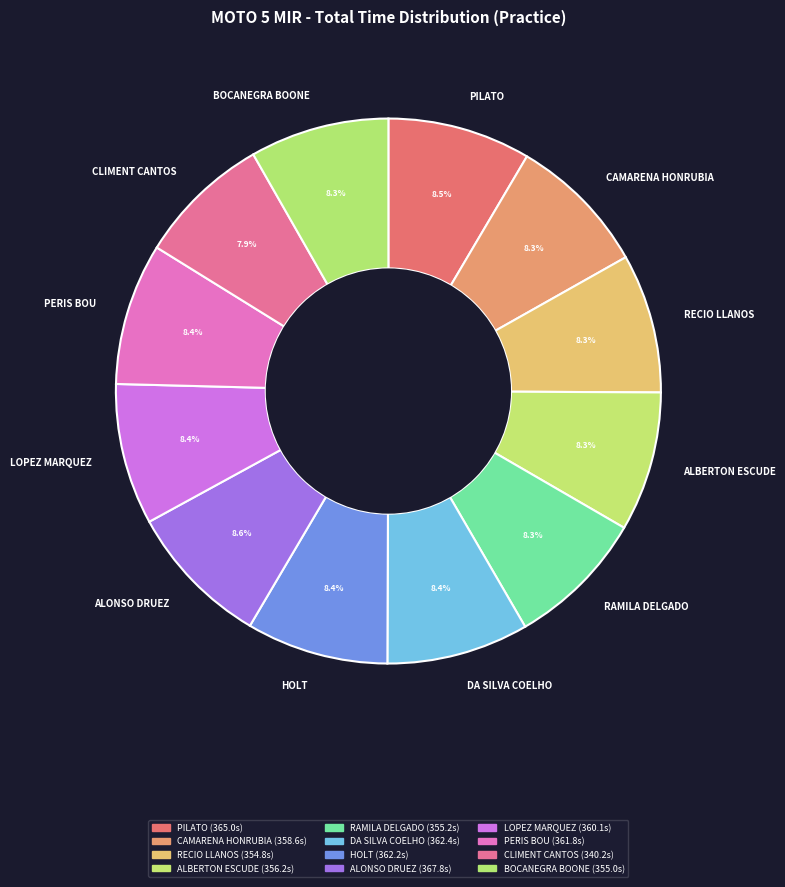

How much of the chart is everything except ALONSO DRUEZ?

91.4%